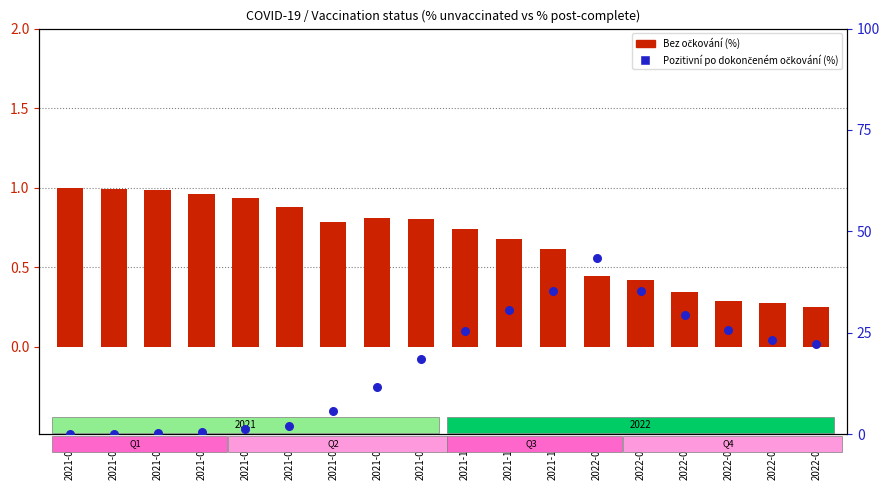

Which series has the widest spread of Y values?

Pozitivní po dokončeném očkování (%)